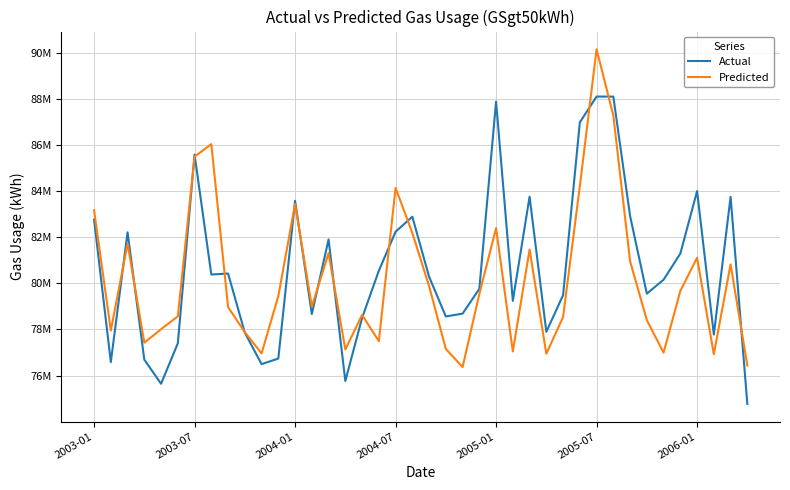

At which category is the sum across all series the highest?

2005-07